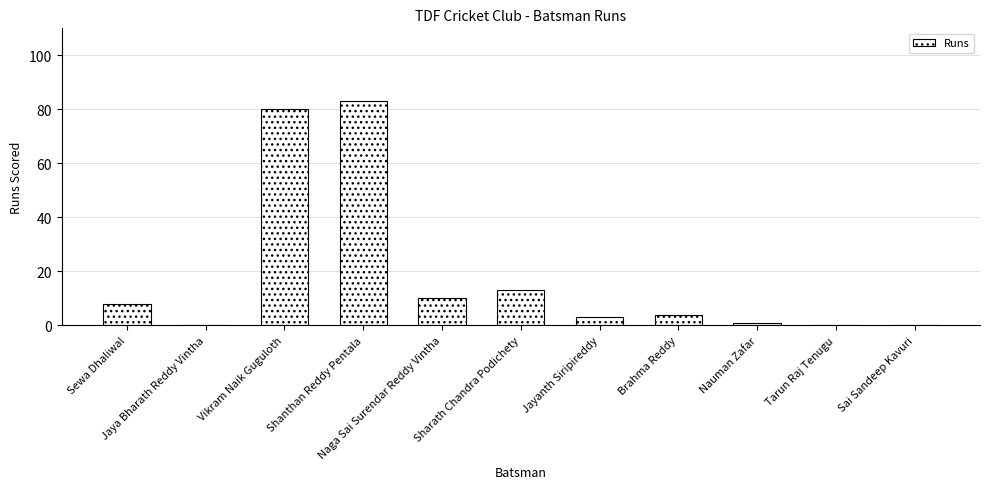

What is the sum of the values at Sewa Dhaliwal and Shanthan Reddy Pentala?

91